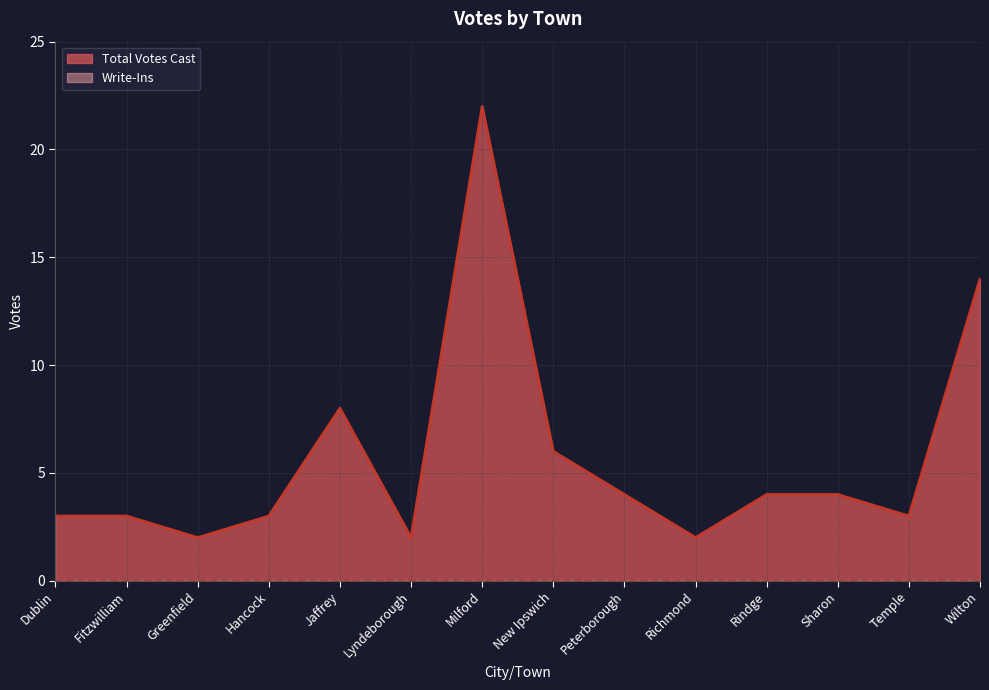

Reading left to right, list all the values displayed in this chart.

Dublin=3	Fitzwilliam=3	Greenfield=2	Hancock=3	Jaffrey=8	Lyndeborough=2	Milford=22	New Ipswich=6	Peterborough=4	Richmond=2	Rindge=4	Sharon=4	Temple=3	Wilton=14